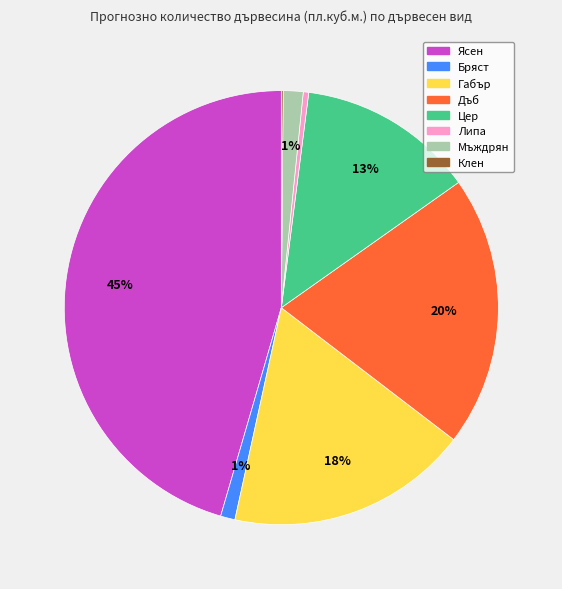

Is Дъб the majority of the pie?

No